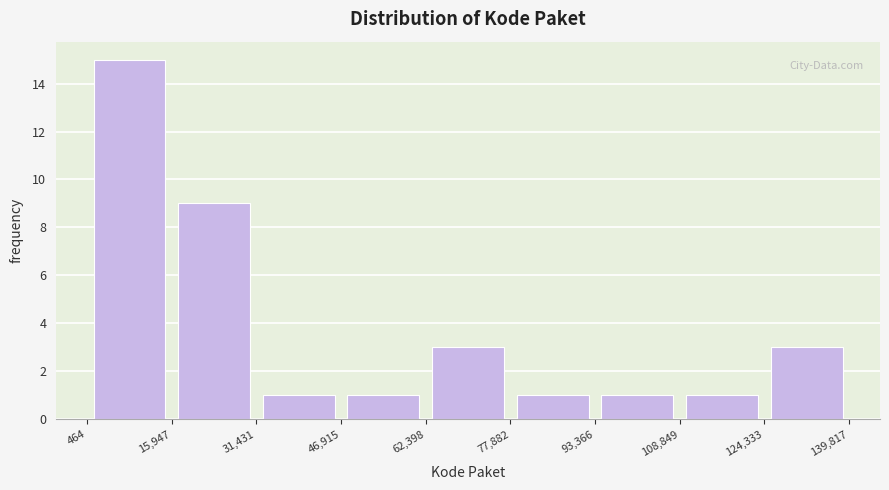

Reading left to right, transcribe this chart: for each bar, give the range it covers on the x-axis and its height. The values are not printed on the chart, so give them approximately, as read against the axis.

464 to 15,947: 15
15,947 to 31,431: 9
31,431 to 46,915: 1
46,915 to 62,398: 1
62,398 to 77,882: 3
77,882 to 93,366: 1
93,366 to 108,849: 1
108,849 to 124,333: 1
124,333 to 139,817: 3